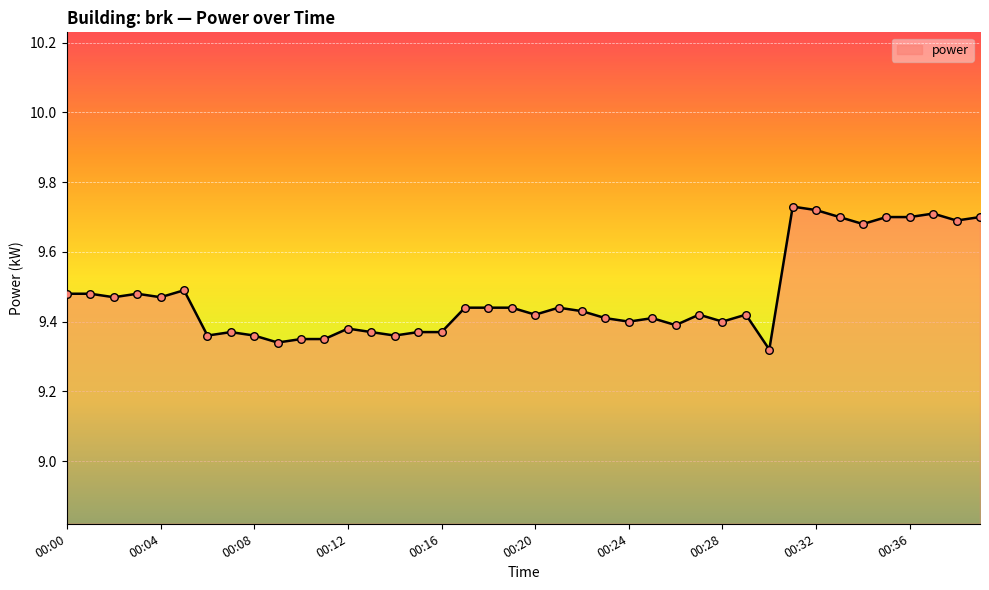

What is the difference between the maximum and minimum values?

0.4